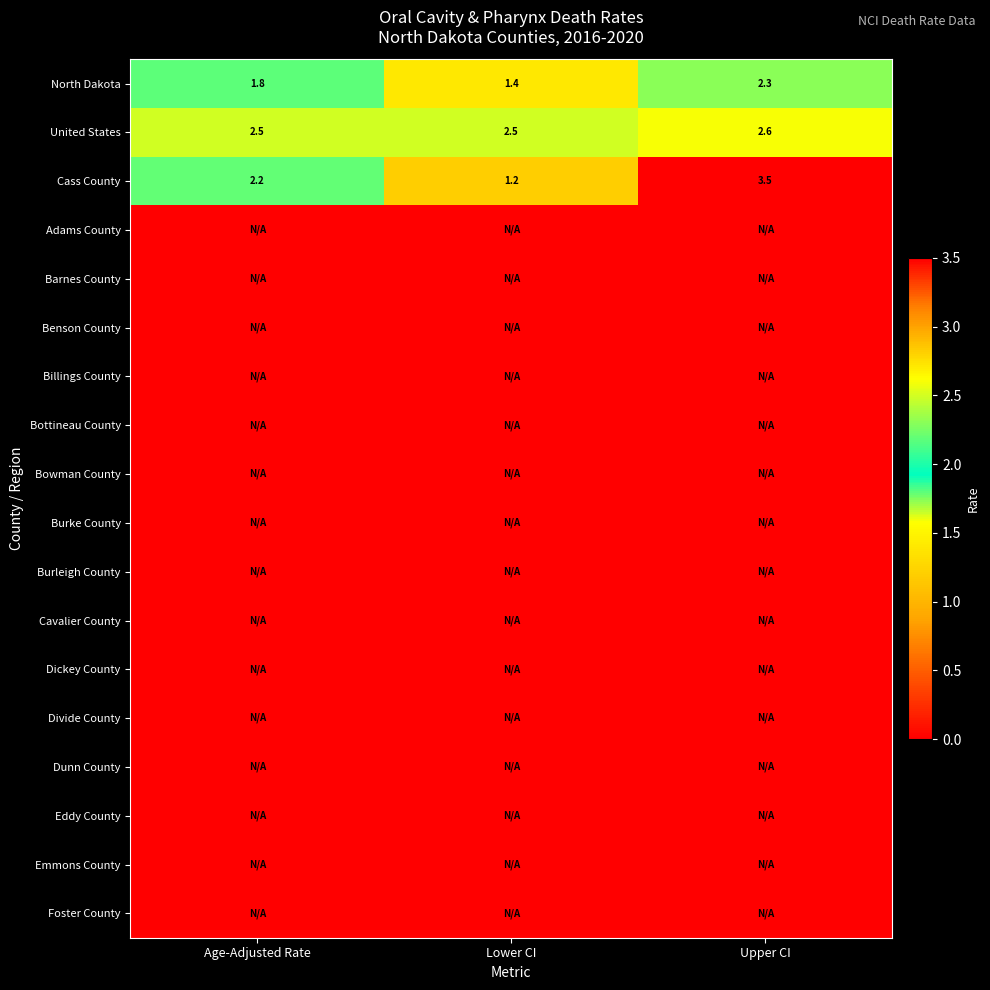

At how many categories does at least one series exceed 1?

3